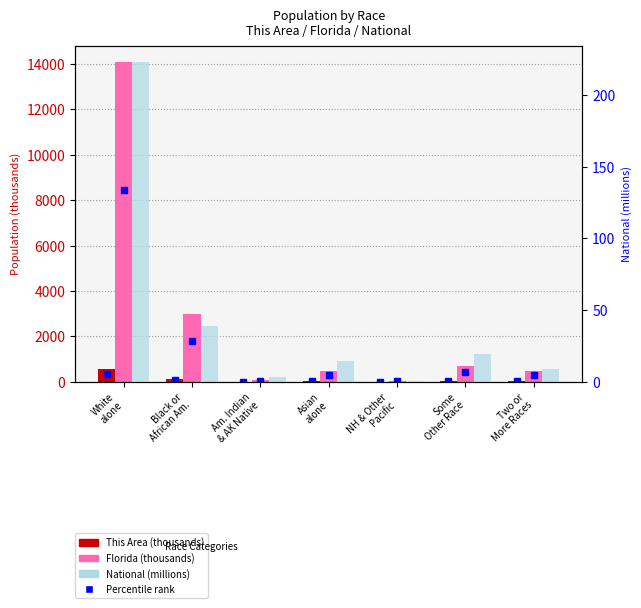

Reading left to right, what are all the values shown in this chart?

This Area: 567.0	112.0	3.0	28.6	0.7	13.8	19.3
Florida: 14109.2	2999.9	71.5	454.8	12.3	681.1	472.6
National (millions): 223.6	38.9	2.9	14.7	0.5	19.1	9.0